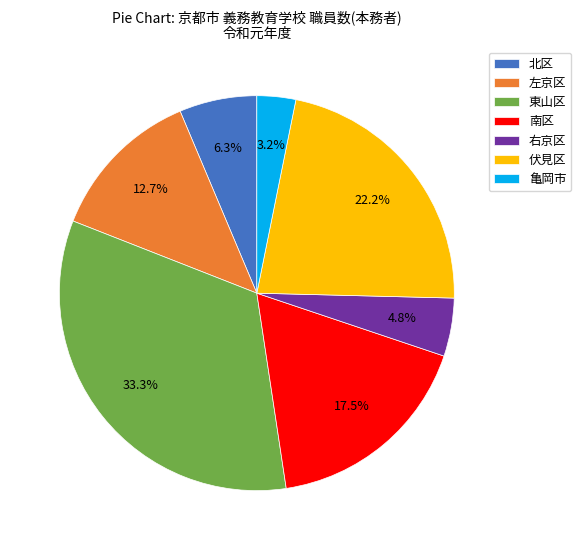

True or false: 東山区 accounts for 23% of the total.

False